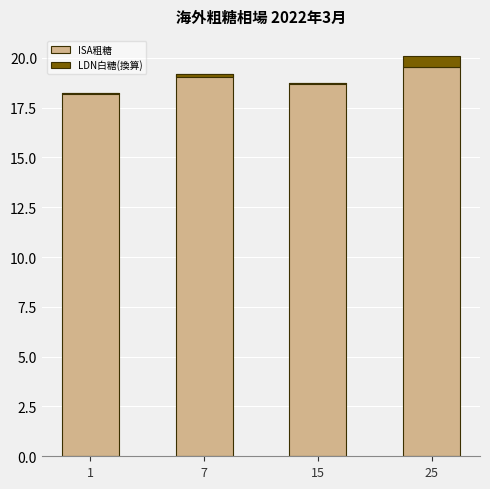

At which label does ISA粗糖 reach its peak?

25